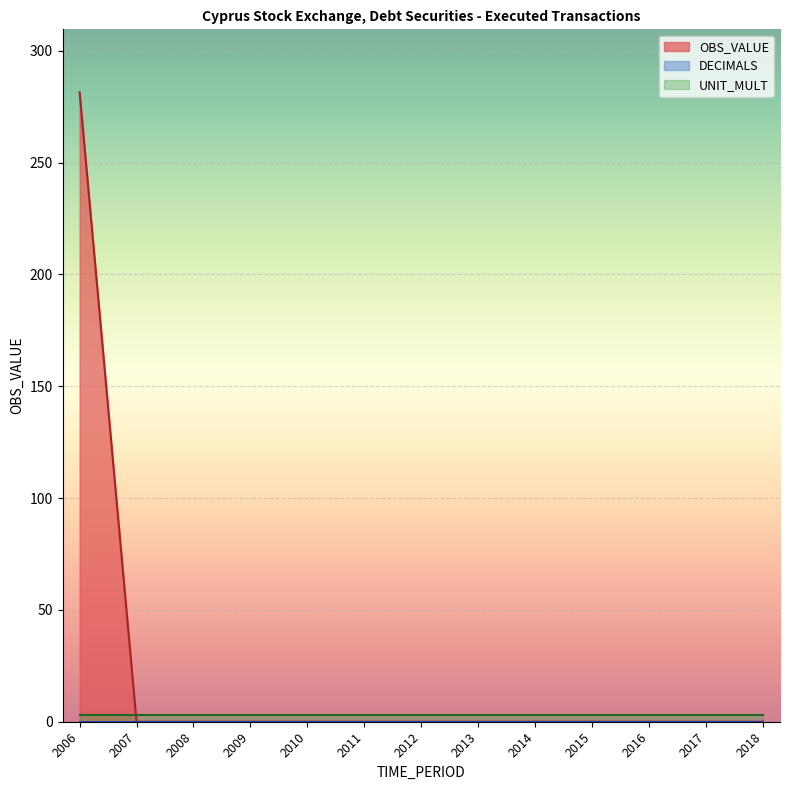

The value of DECIMALS at 2010 is 0.0. True or false?

True